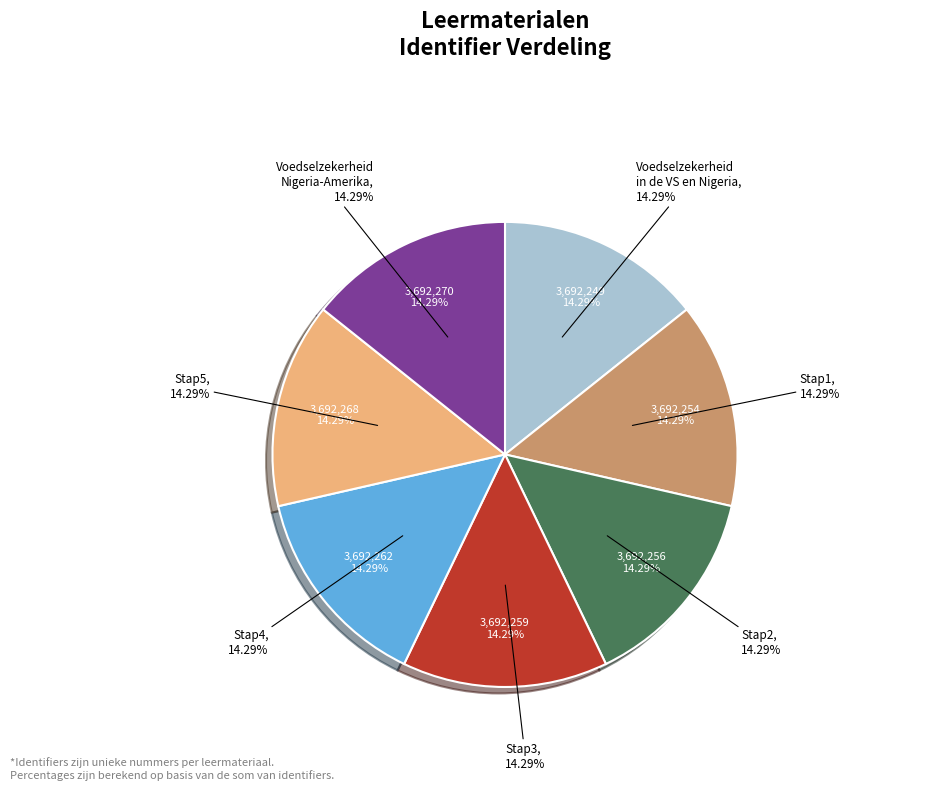

What portion of the pie excludes Stap4?

85.7%